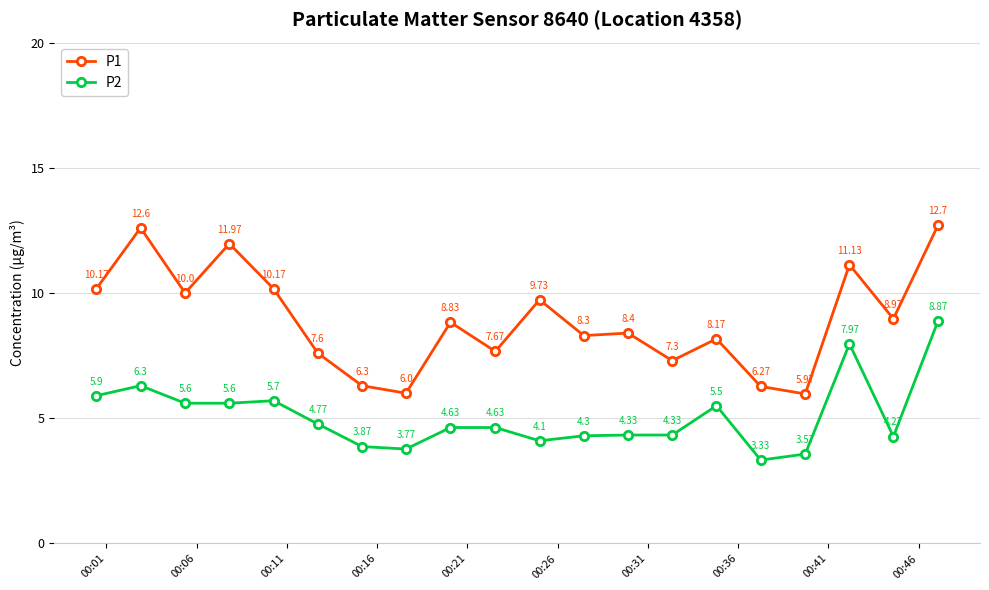

What is the lowest value of the P1 series?

6.0